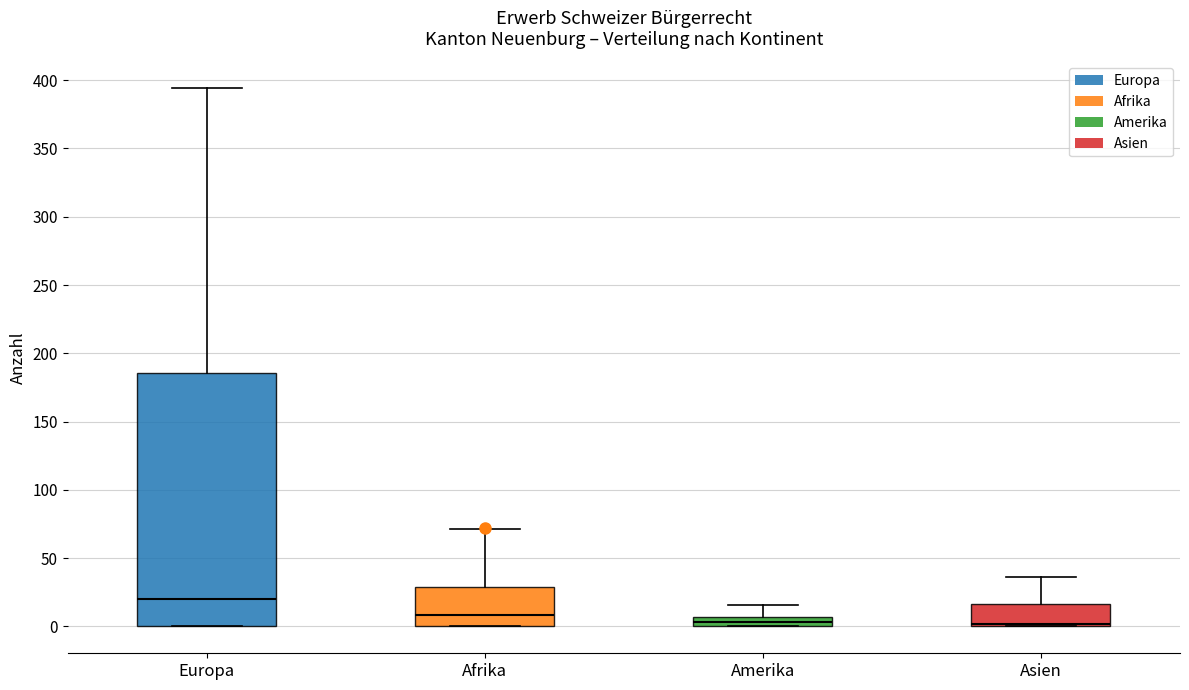

Which box has the highest median line?

Europa